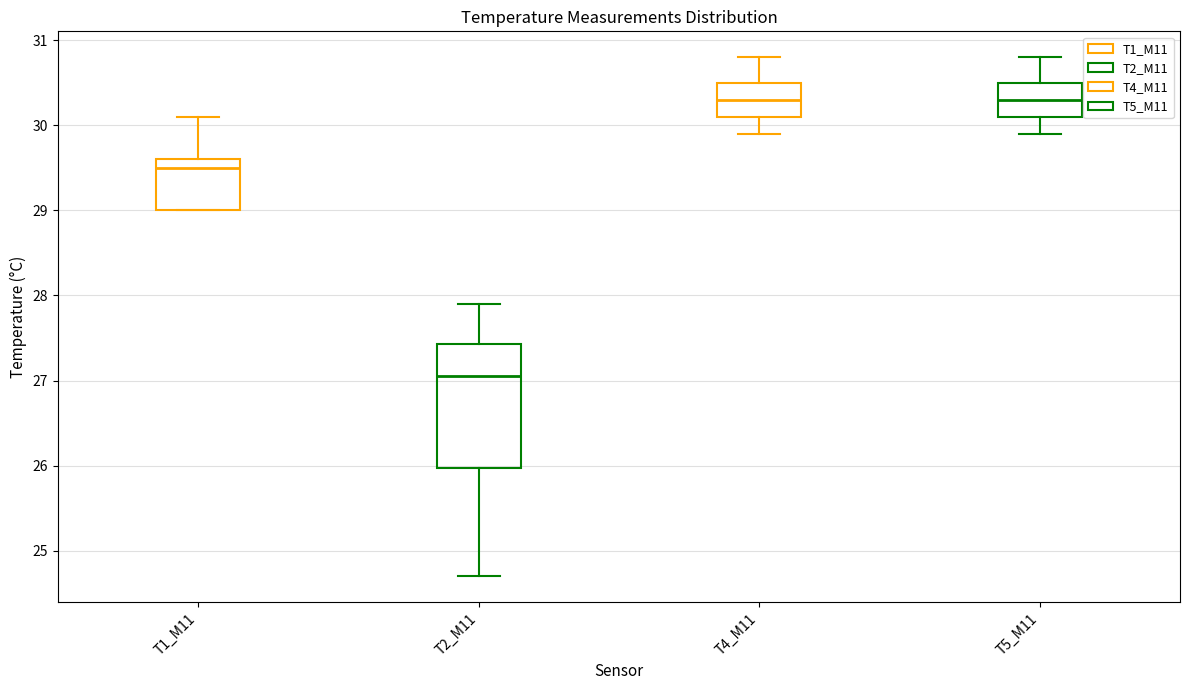

Reading left to right, transcribe this box plot: for each box, give where its median line is, the range the box spans, and where its two whiskers end, as read against the y-axis. The values are not printed on the chart, so give them approximately, as read against the axis.

T1_M11: median 29.5, box 29.0 to 29.6, whiskers 29.0 to 30.1
T2_M11: median 27.1, box 26.0 to 27.4, whiskers 24.7 to 27.9
T4_M11: median 30.3, box 30.1 to 30.5, whiskers 29.9 to 30.8
T5_M11: median 30.3, box 30.1 to 30.5, whiskers 29.9 to 30.8